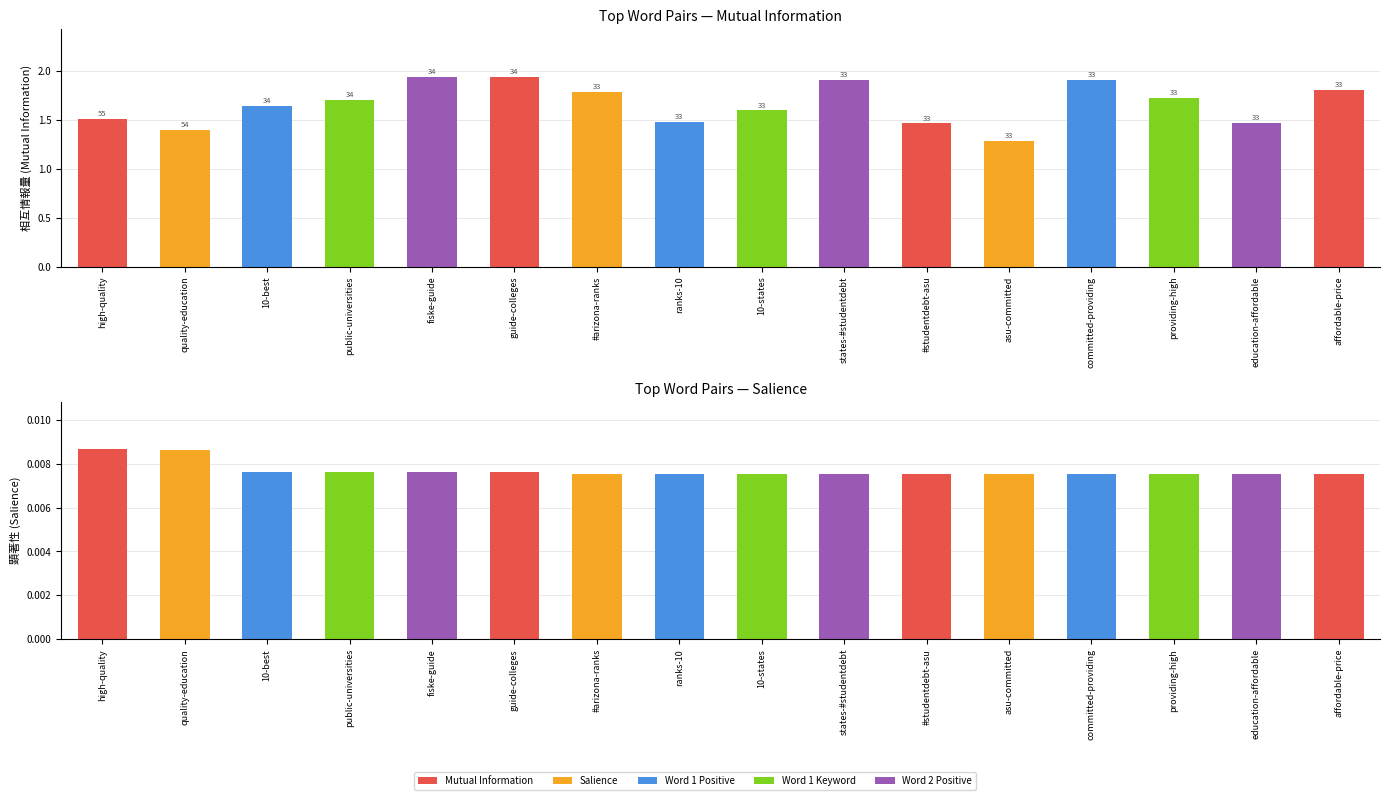

Where is Mutual Information nearest to the value 1?

asu-committed